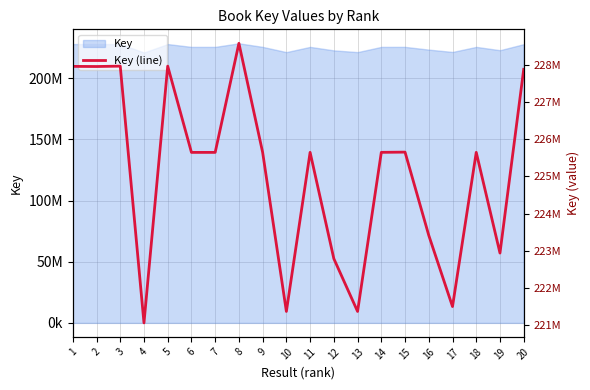

Rank the categories by value from highest to lowest.

8, 5, 3, 1, 2, 20, 15, 11, 18, 9, 14, 6, 7, 16, 19, 12, 17, 13, 10, 4